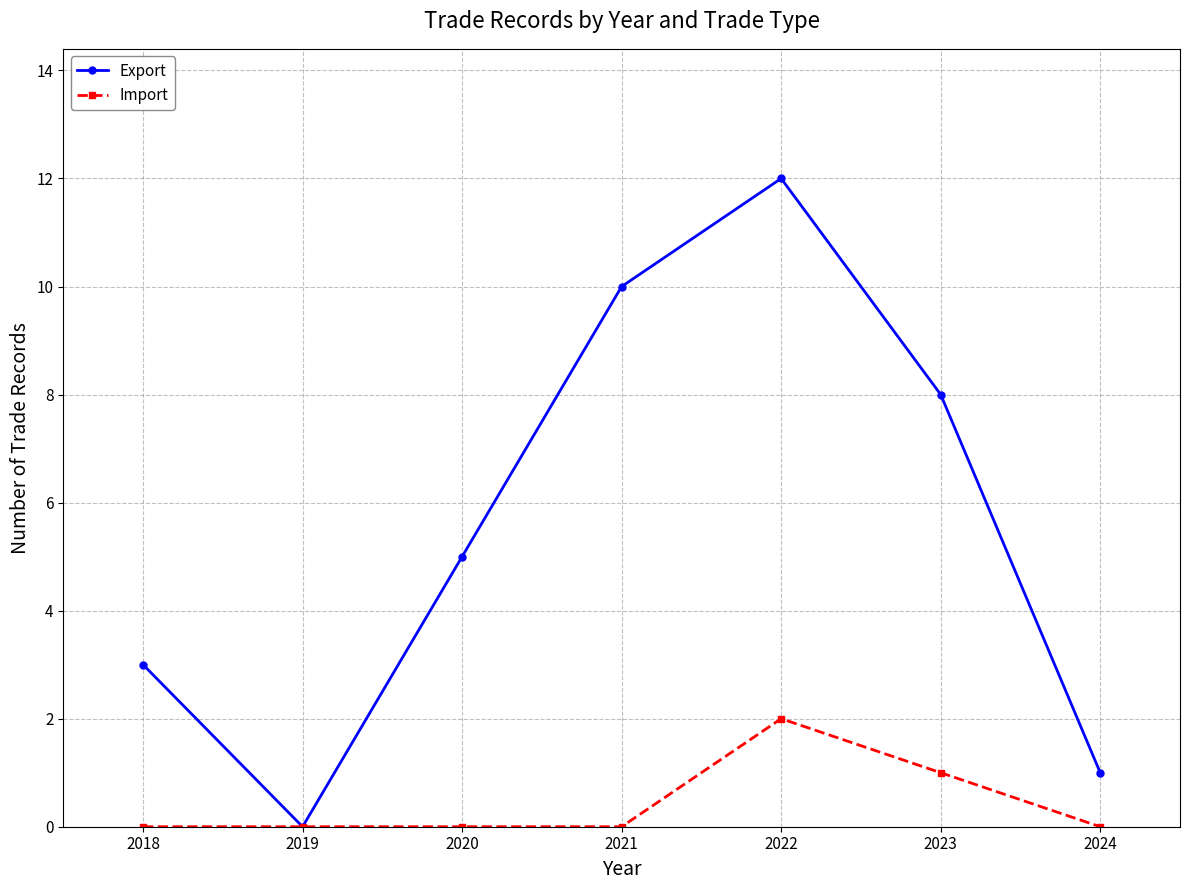

Between 2018 and 2021, which series saw the biggest shift?

Export